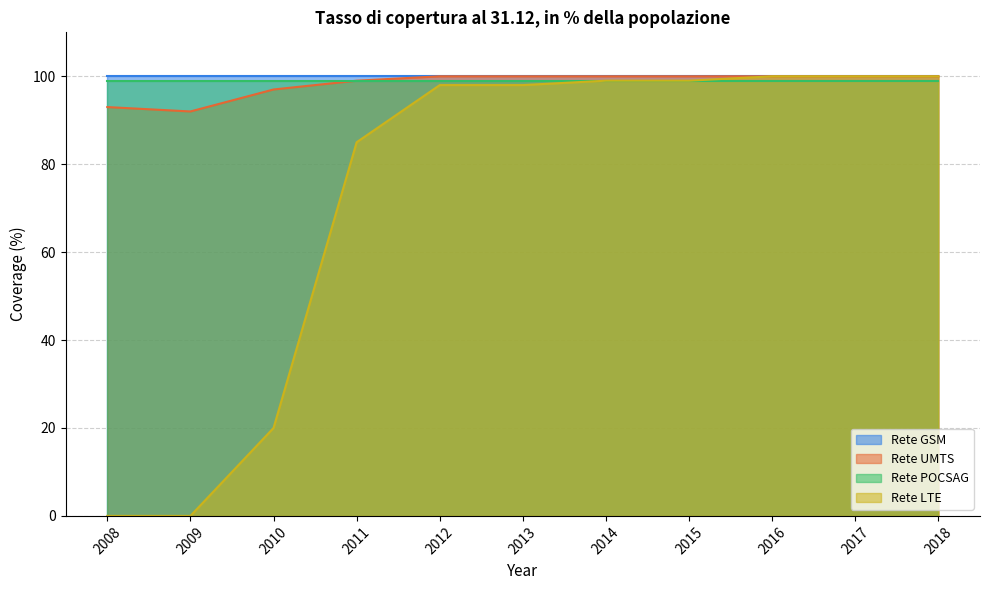

What is the spread (max minus min) of values at 2015?

1